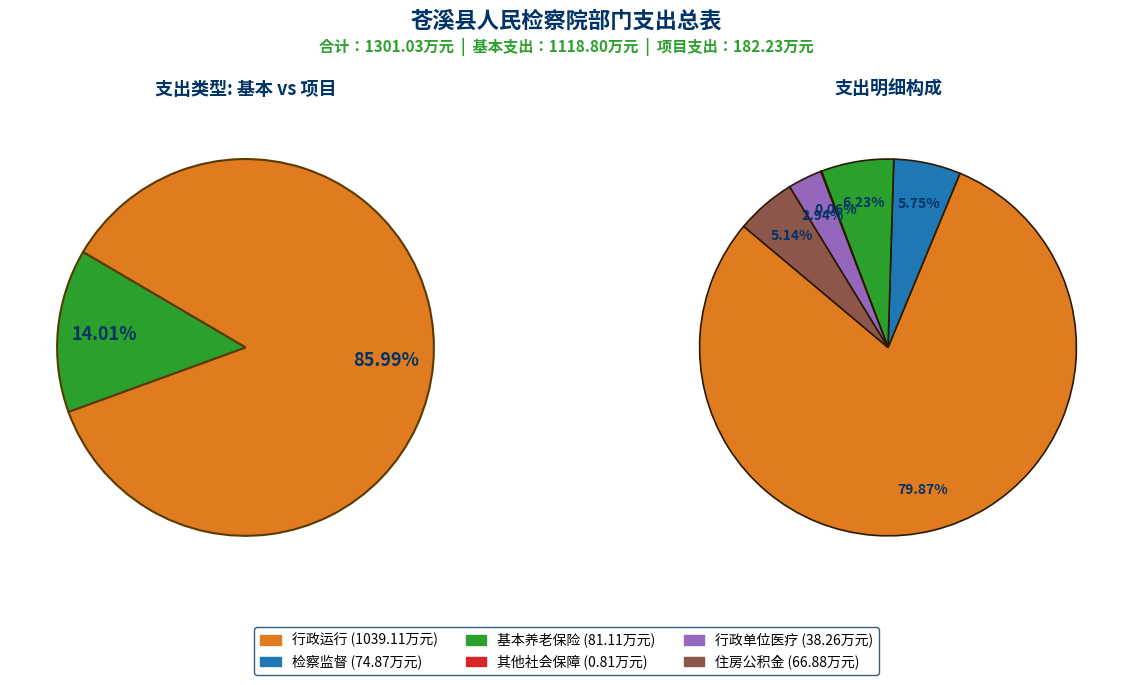

Which category has the smallest portion of the pie?

其他社会保障和就业支出